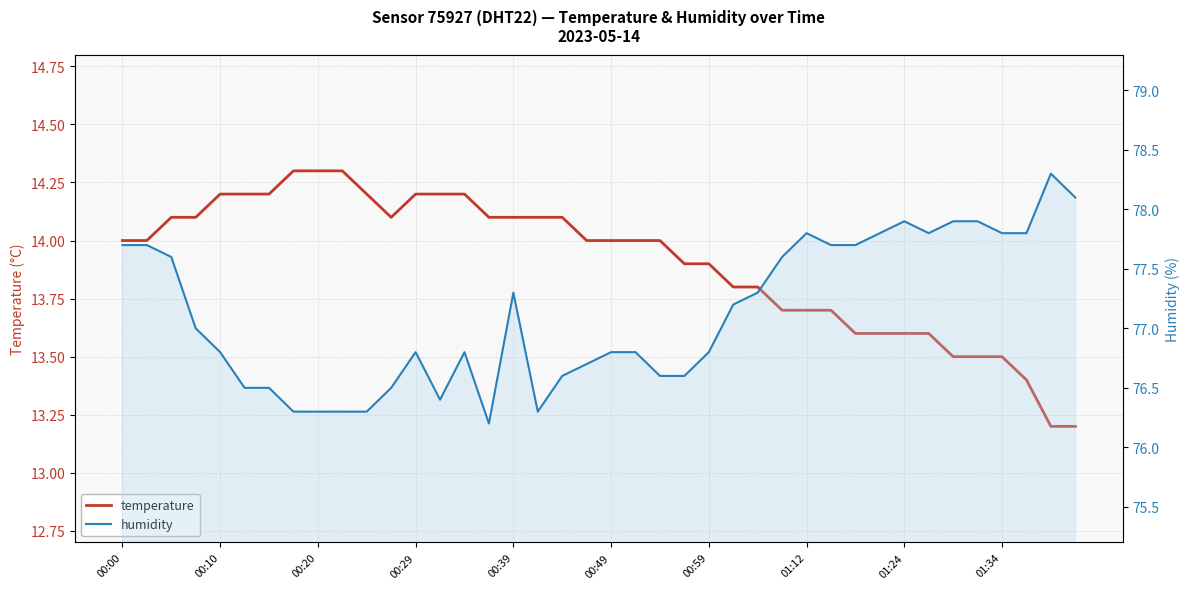

How many data points does each series have?

40